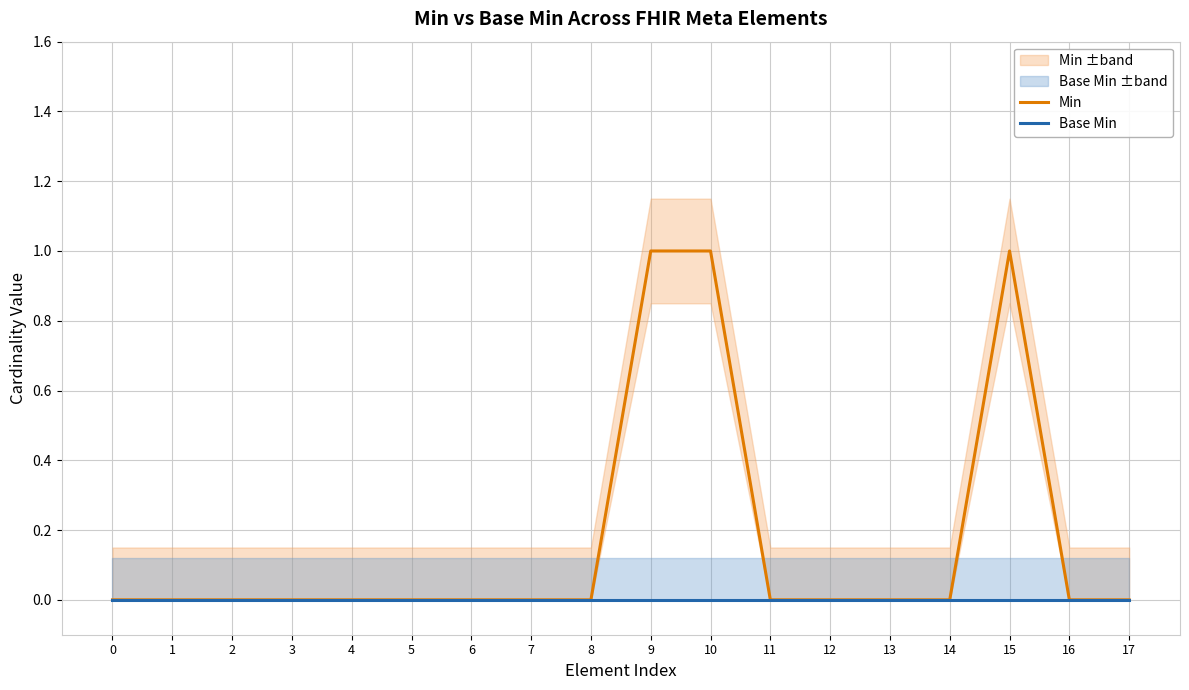

Count the number of categories in the chart.

18